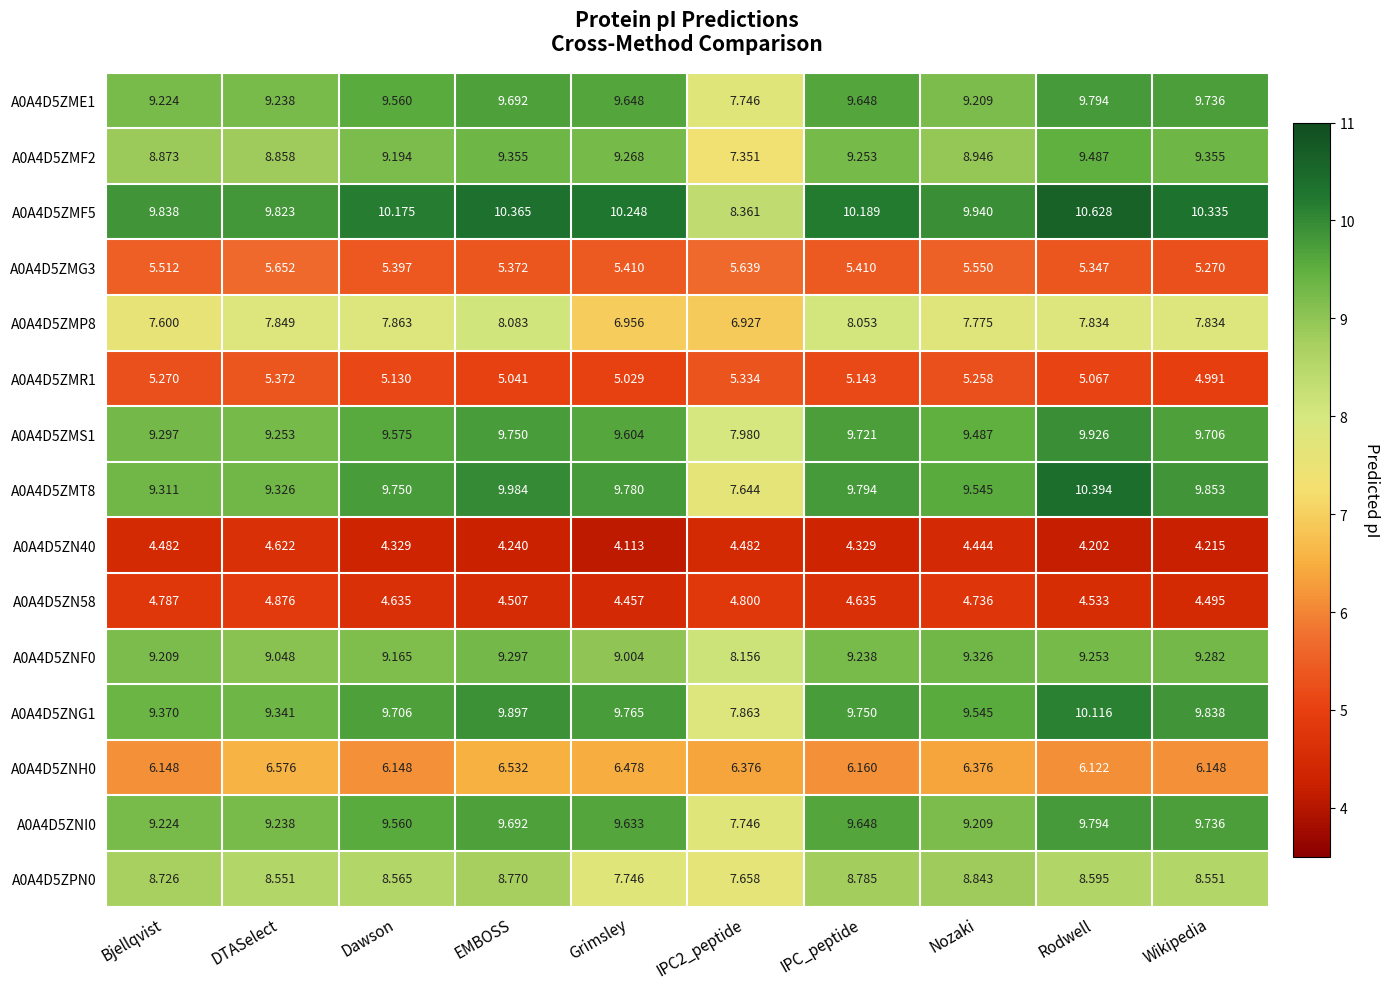

Which category has the lowest value across all series?

Grimsley